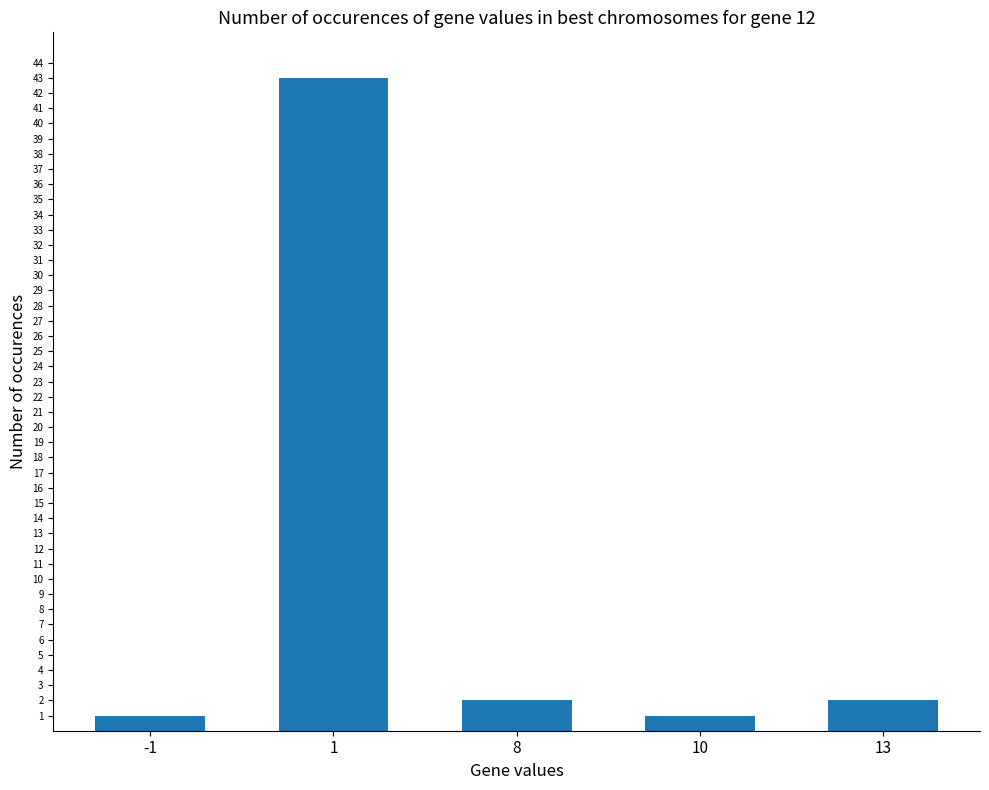

What is the change in value from -1 to 1?

+42